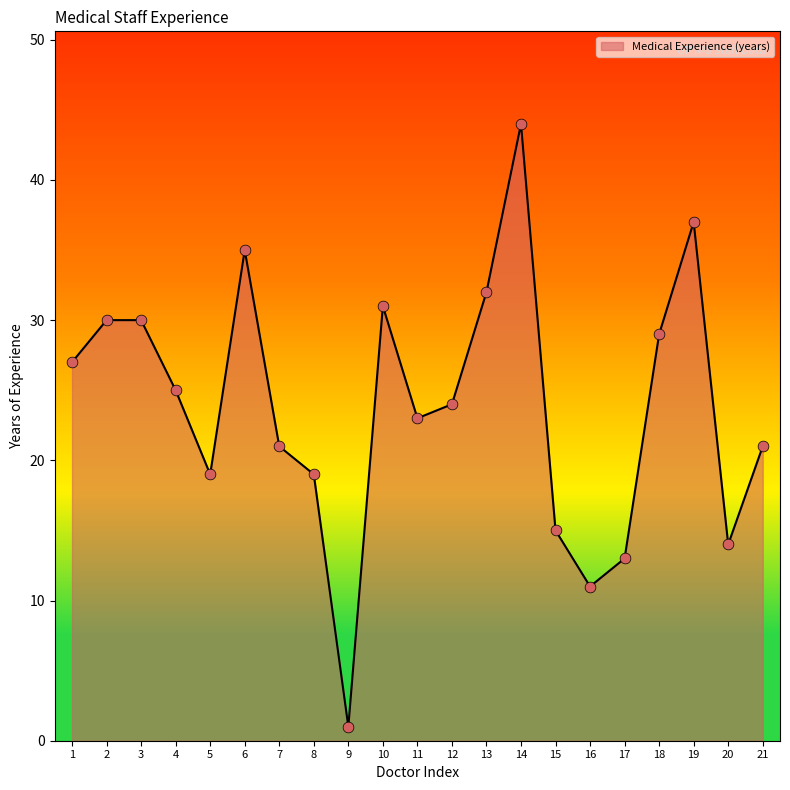

What is the change in value from 10 to 12?

-7